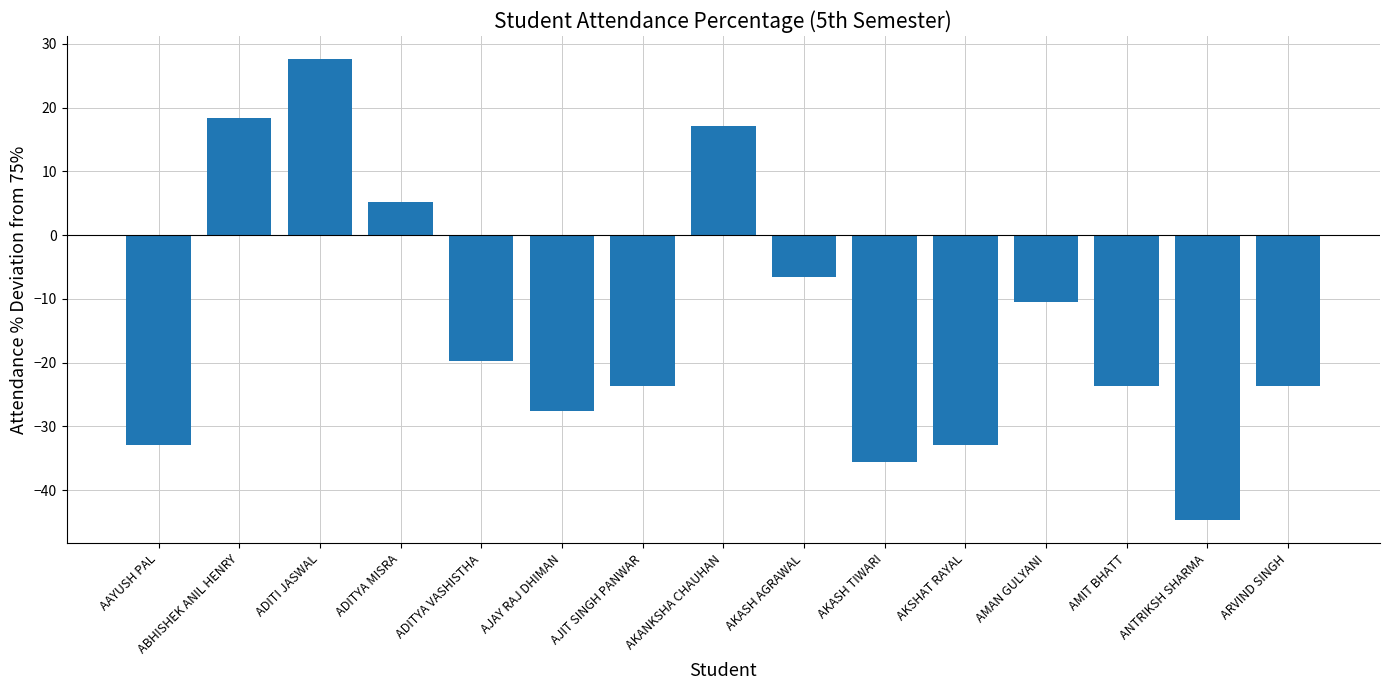

What is the sum of all values?

-213.2